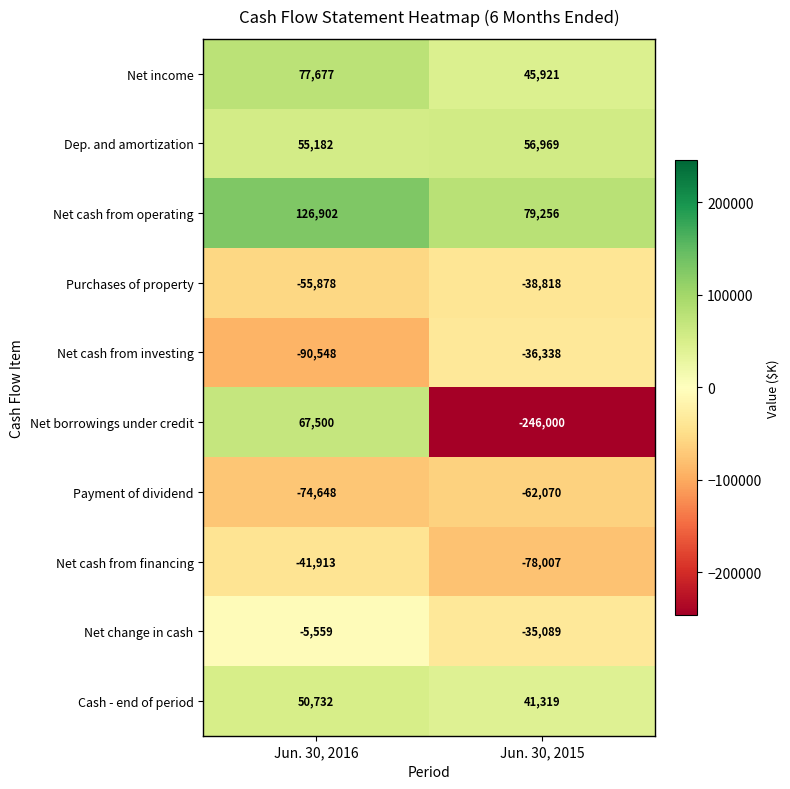

What is the sum of all Payment of dividend values?

-136718